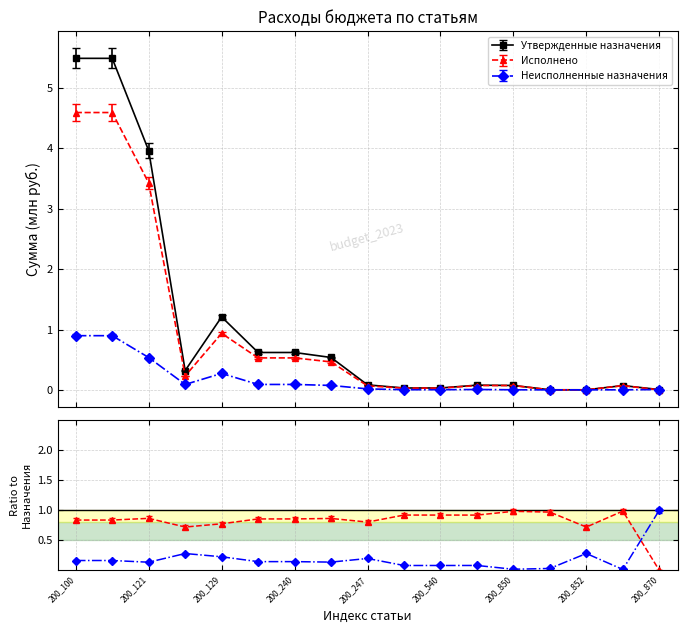

The Неисполненные назначения series shows 0.0 at 200_800. True or false?

False